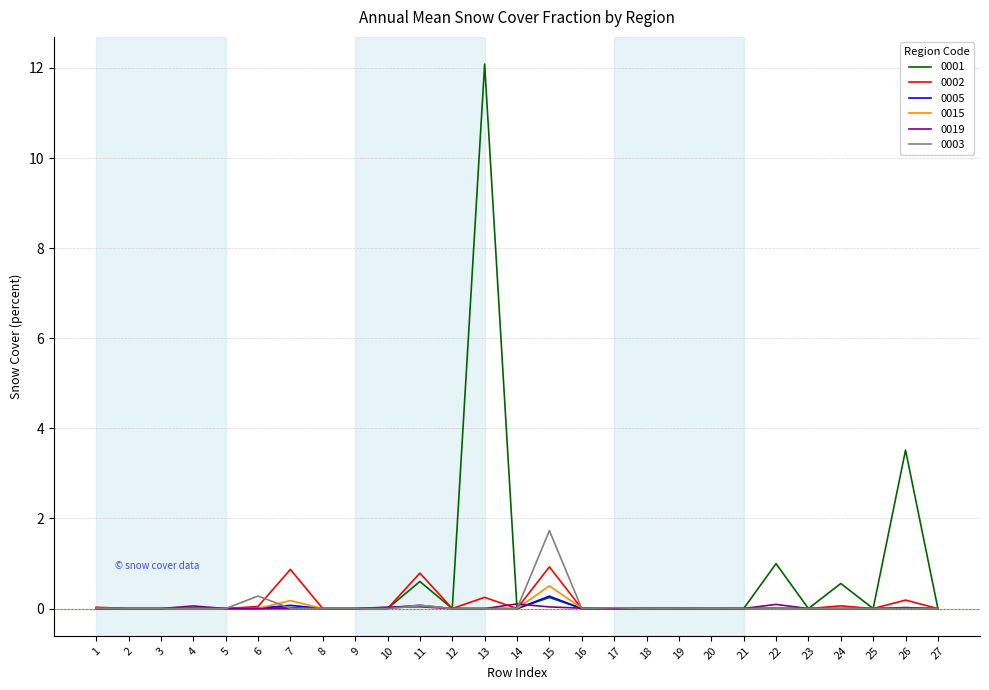

The value of 0001 at 21 is 0.0. True or false?

True